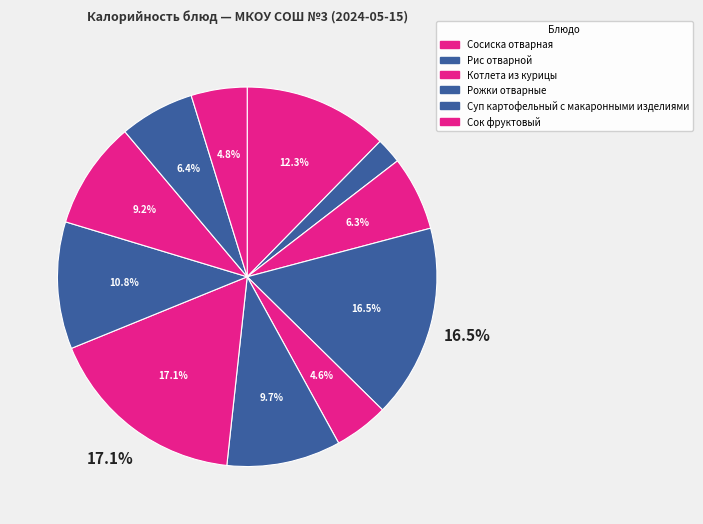

Count the number of slices in the pie.

11